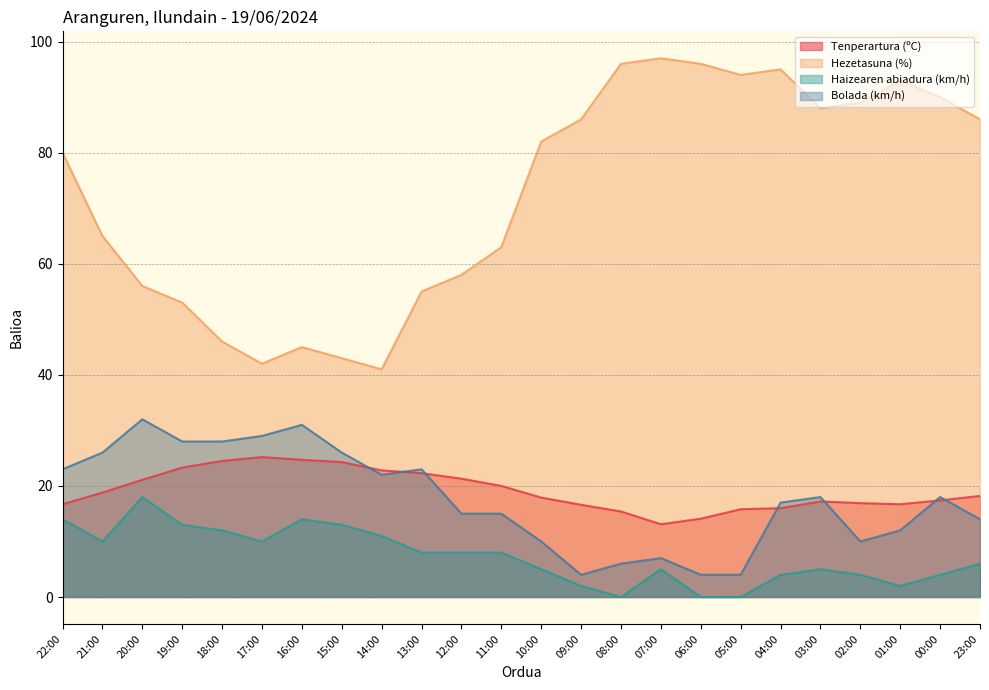

Where is the first local maximum for Haizearen abiadura (km/h)?

20:00